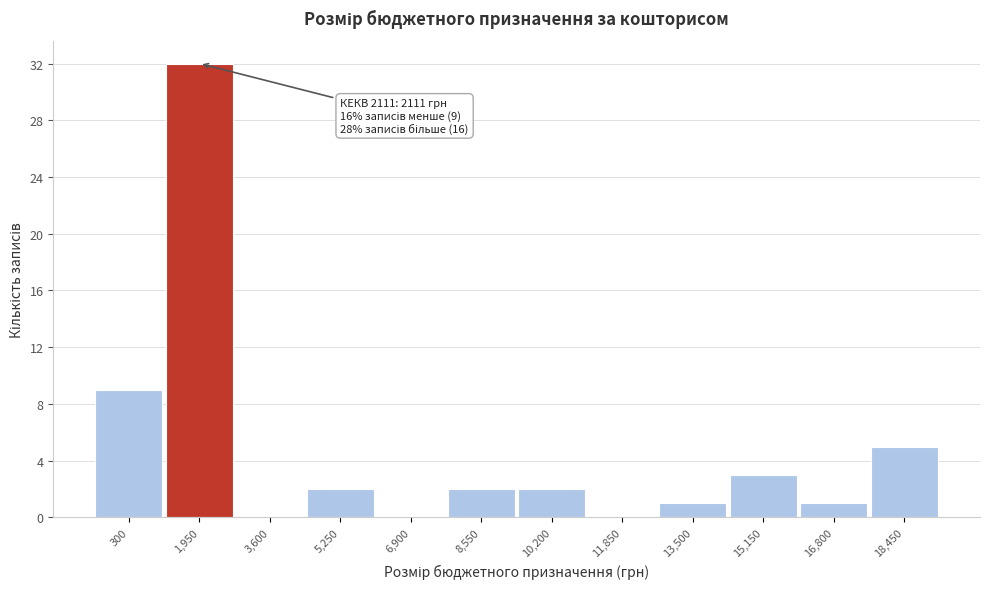

Reading left to right, transcribe all the data shown in this chart.

300=9	1,950=32	3,600=0	5,250=2	6,900=0	8,550=2	10,200=2	11,850=0	13,500=1	15,150=3	16,800=1	18,450=5